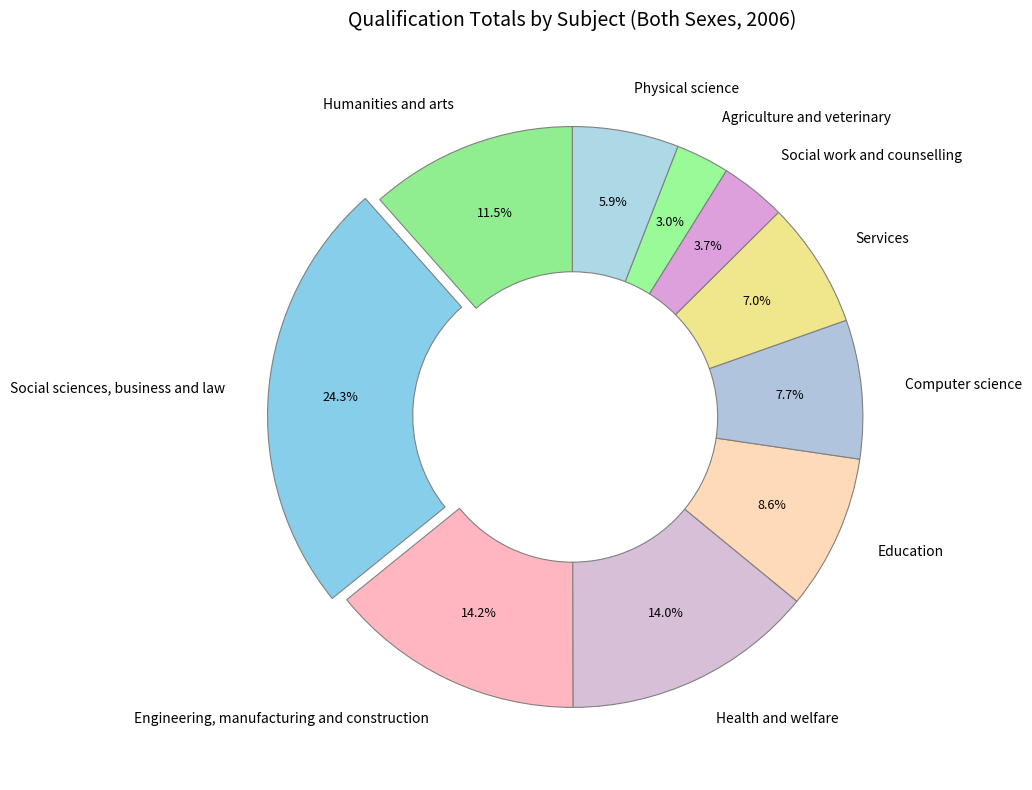

What is the ratio of the value at Services to the value at Health and welfare?

0.5